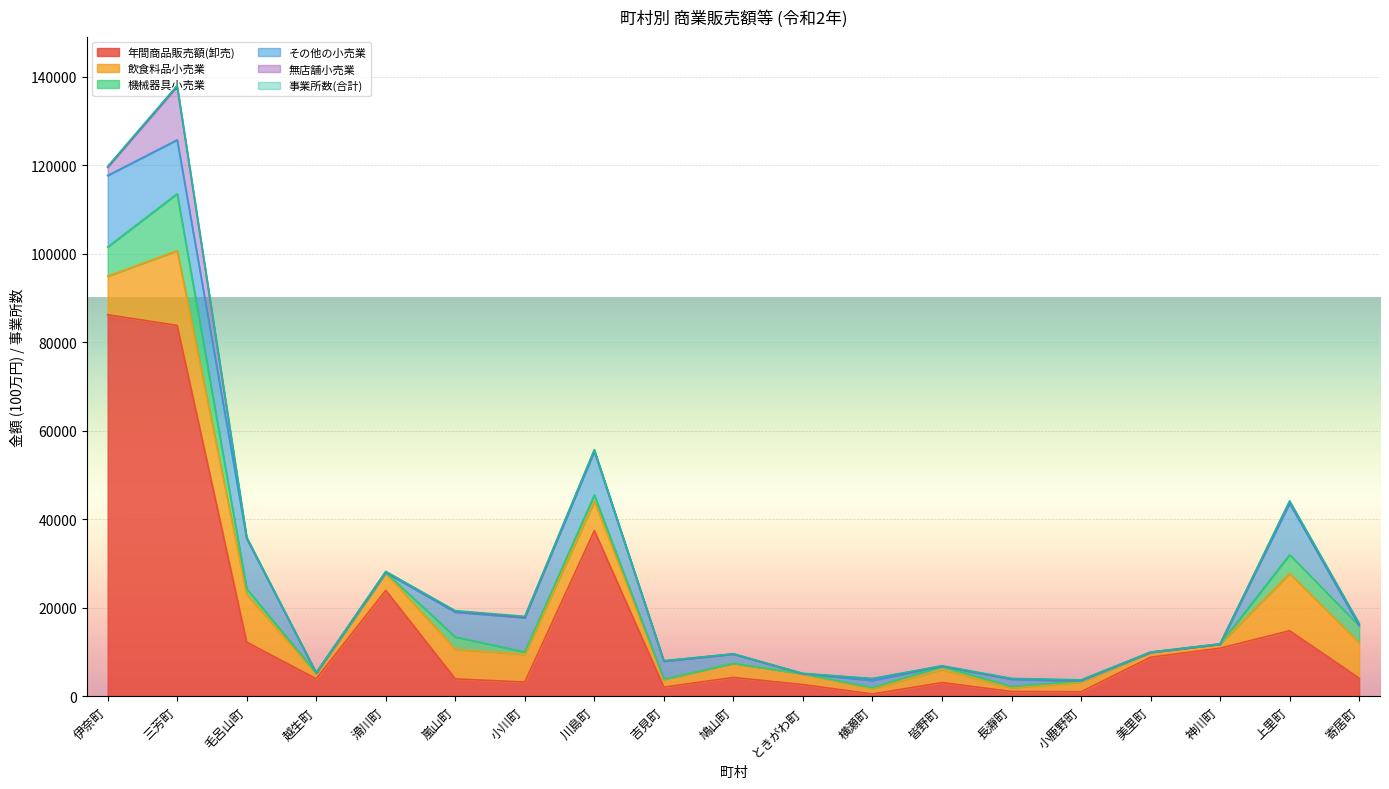

True or false: 飲食料品小売業 and 事業所数(合計) cross at least once.

False